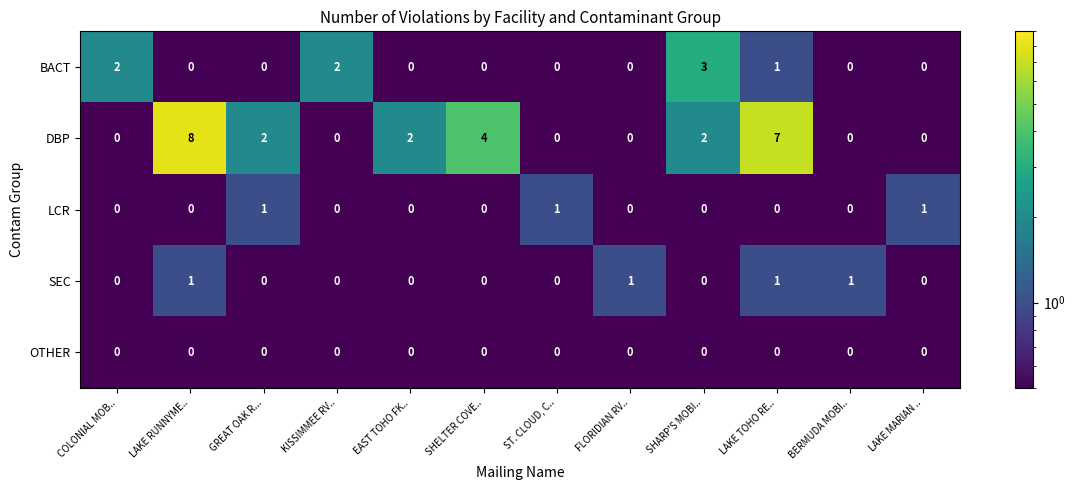

At how many categories does at least one series exceed 5?

2